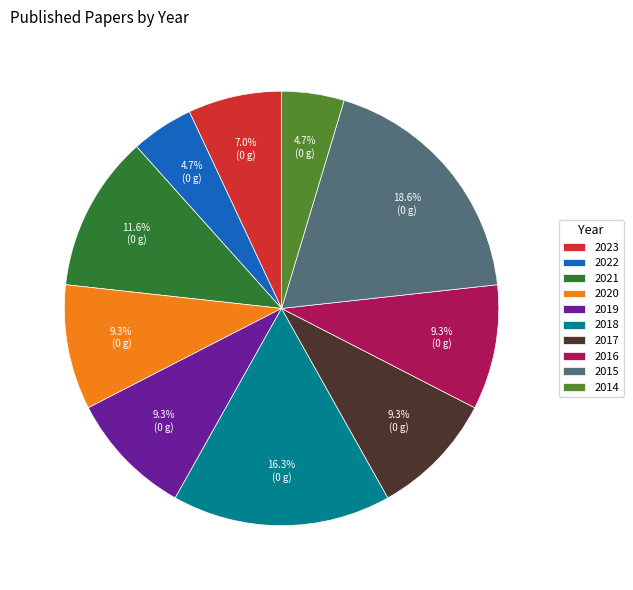

Combined, what portion of the pie is 2016 and 2021?

20.9%